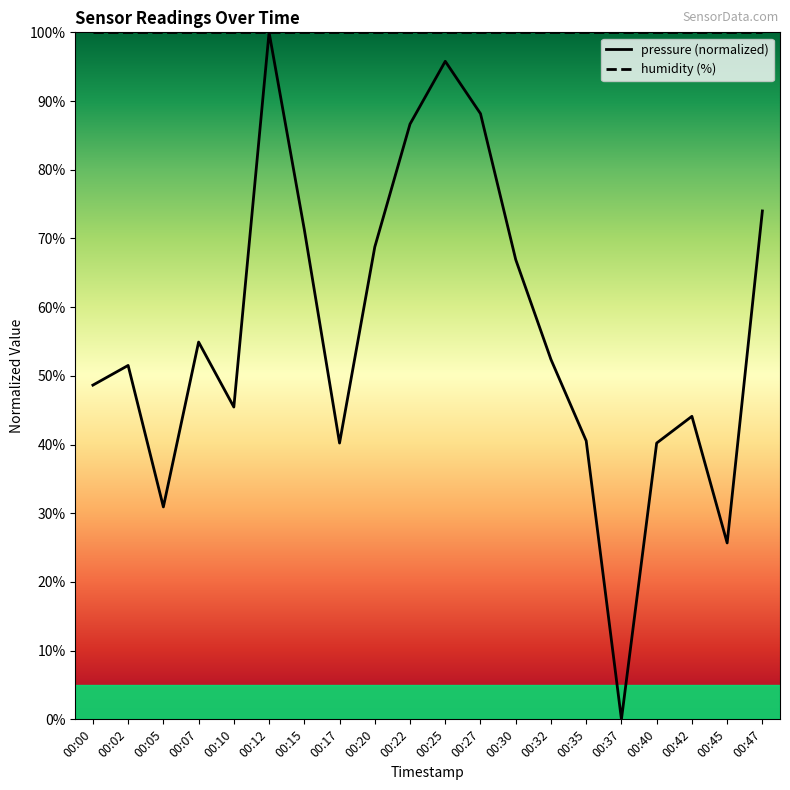

Which series has the largest range (max minus min)?

pressure